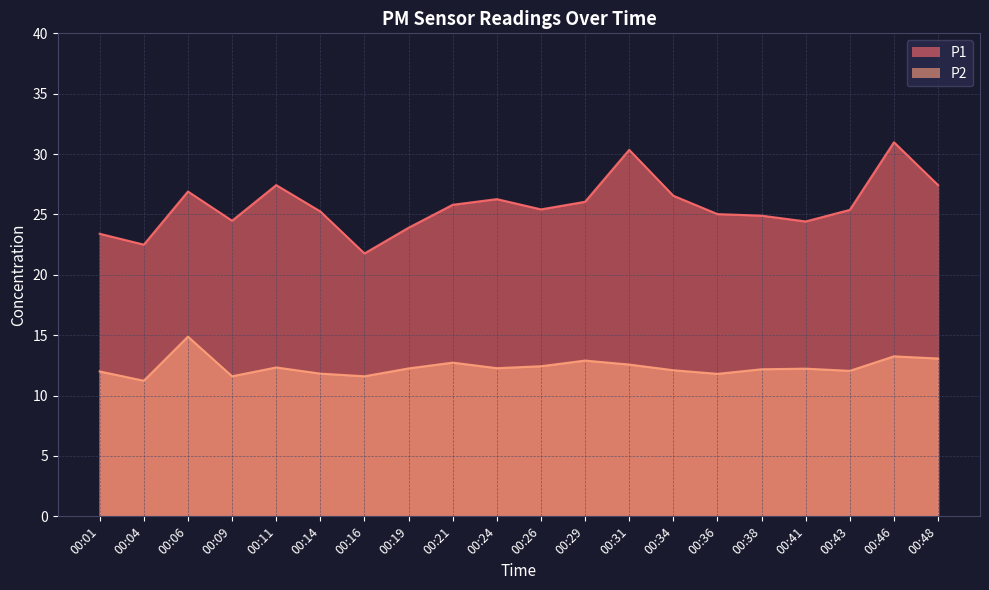

How many data points in P1 are less than 25?

7